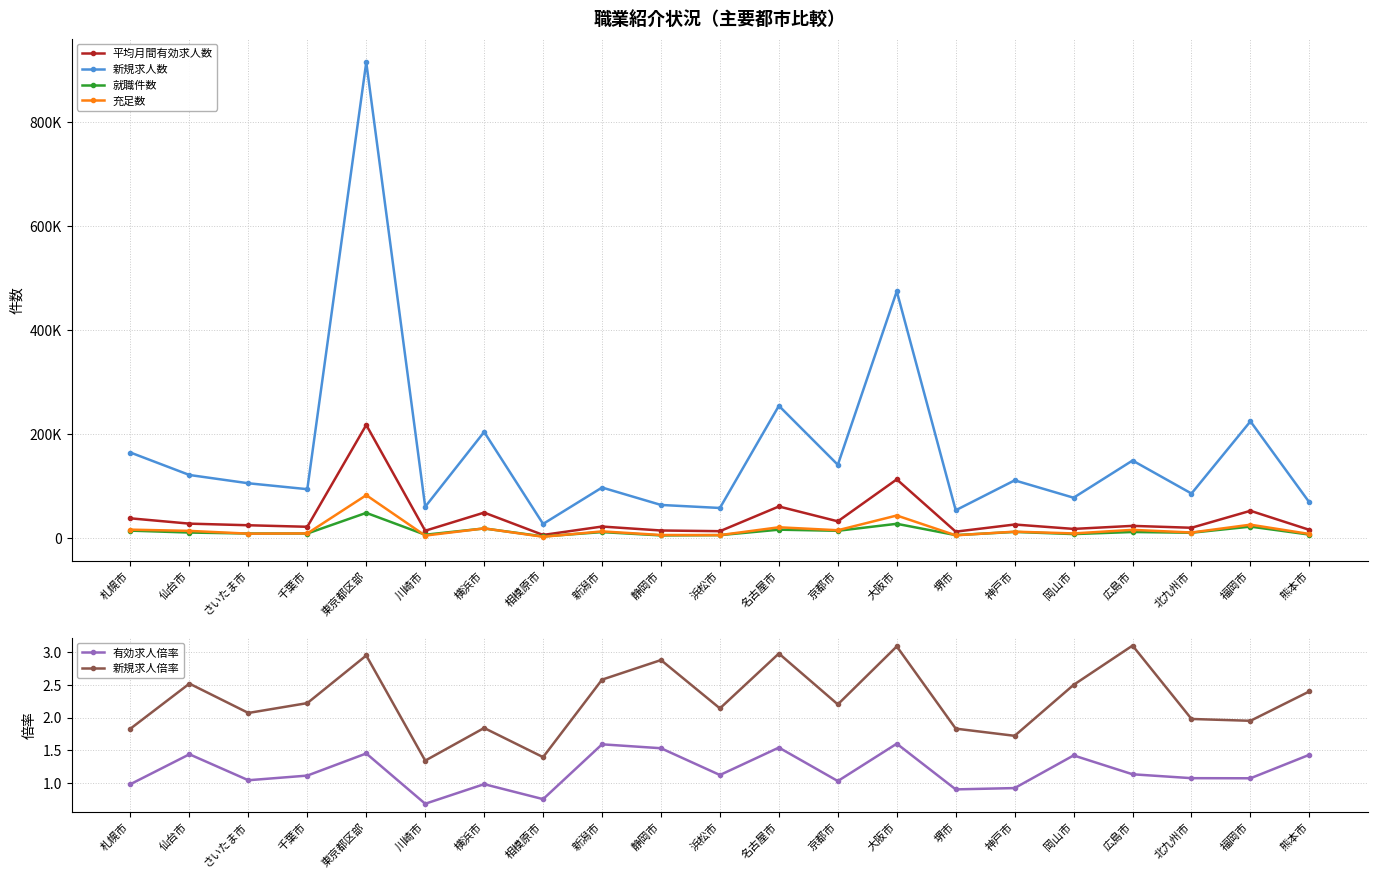

Is it true that 充足数 equals 9632.0 at 岡山市?

True